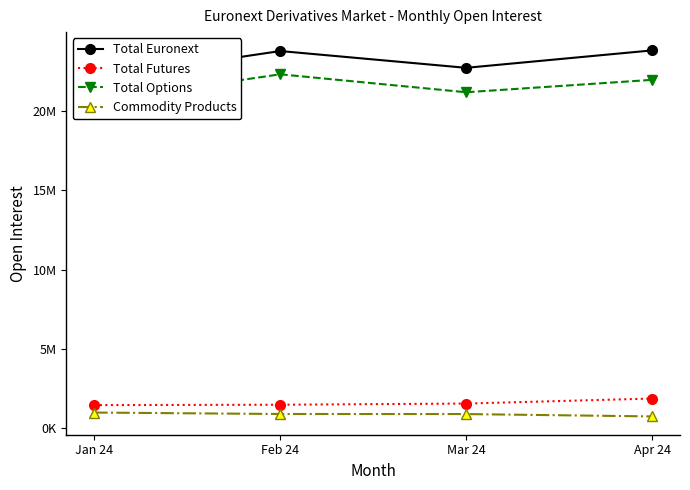

How many categories are shown in the chart?

4